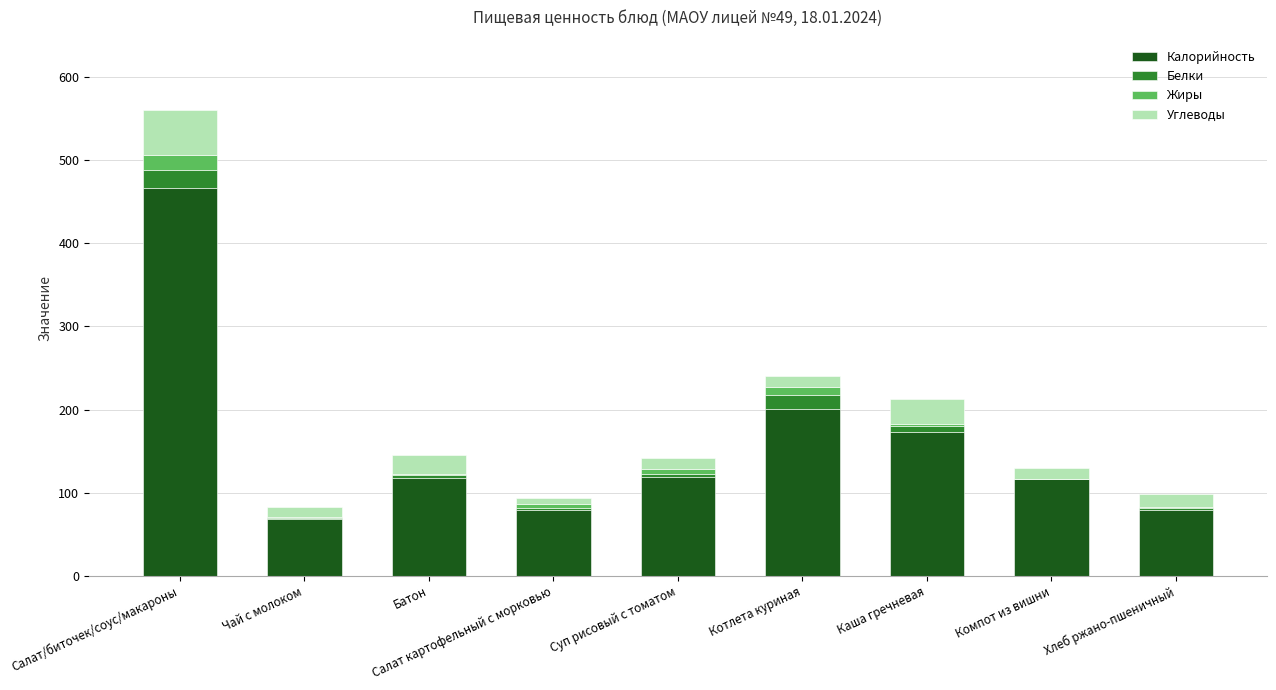

What is the total value across all series at Салат/биточек/соус/макароны?

561